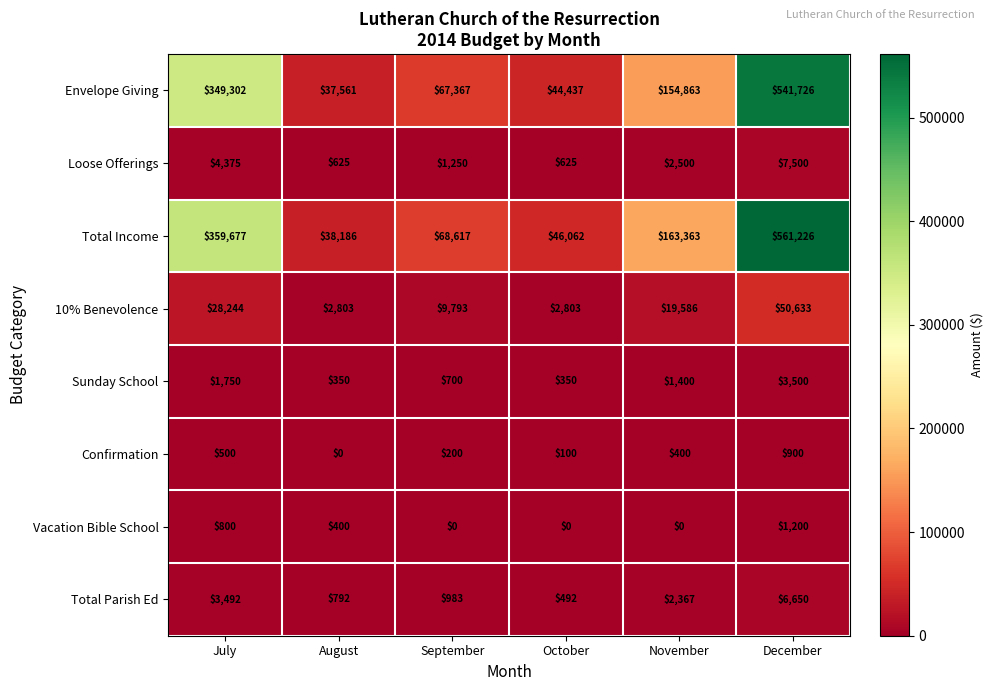

Where does the Sunday School series first go above 1400?

July